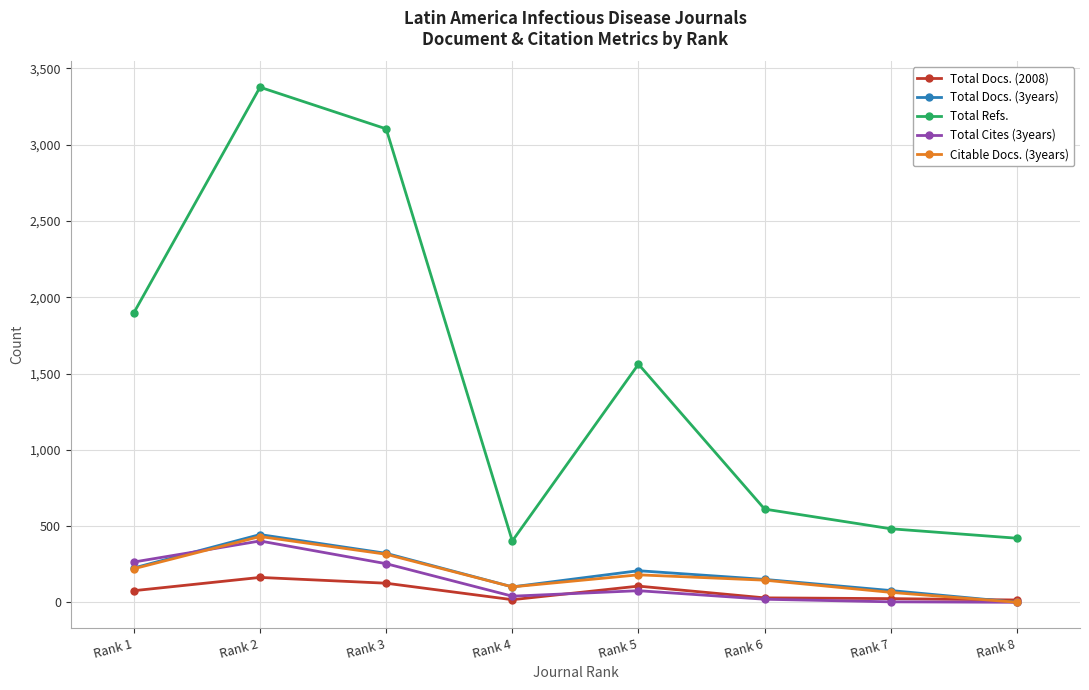

Is it true that Total Cites (3years) equals 444 at Rank 1?

False